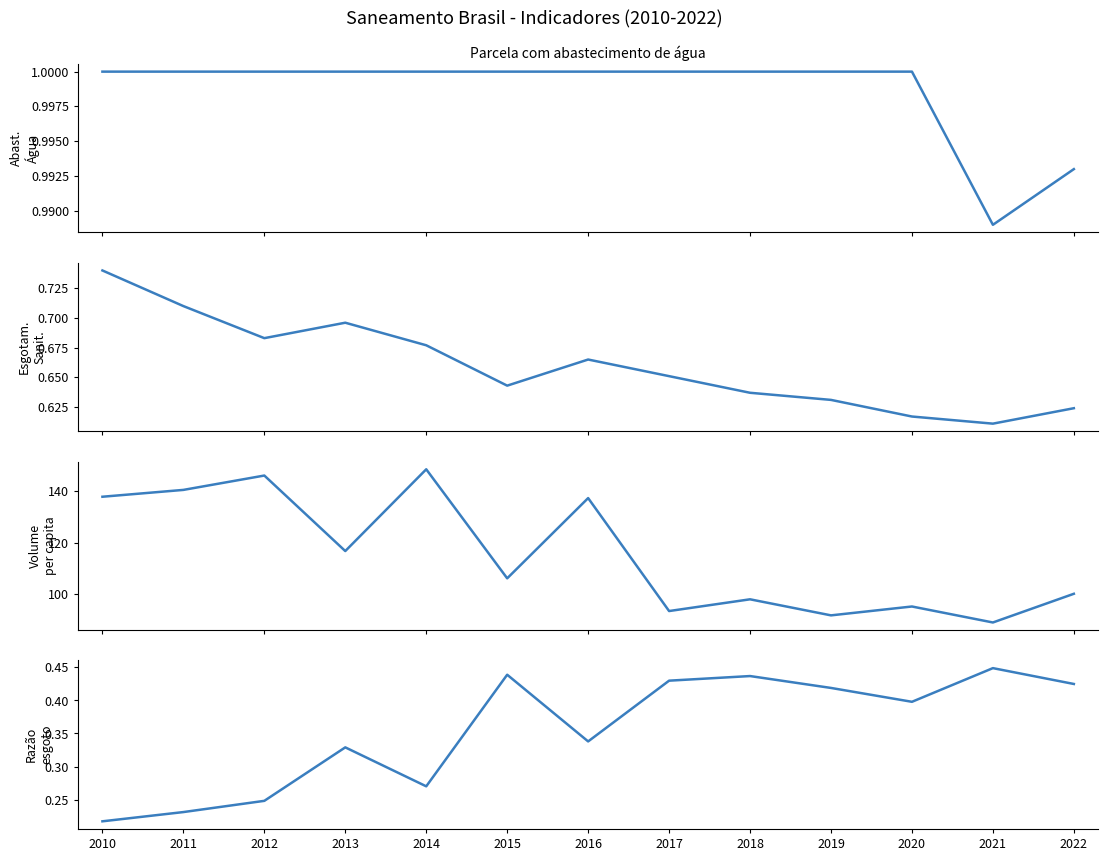

How many data points does each series have?

13